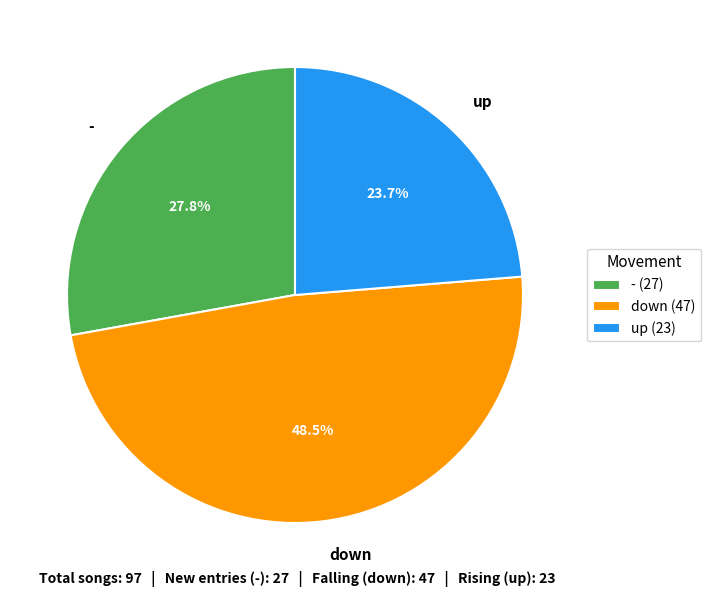

Count the number of slices in the pie.

3